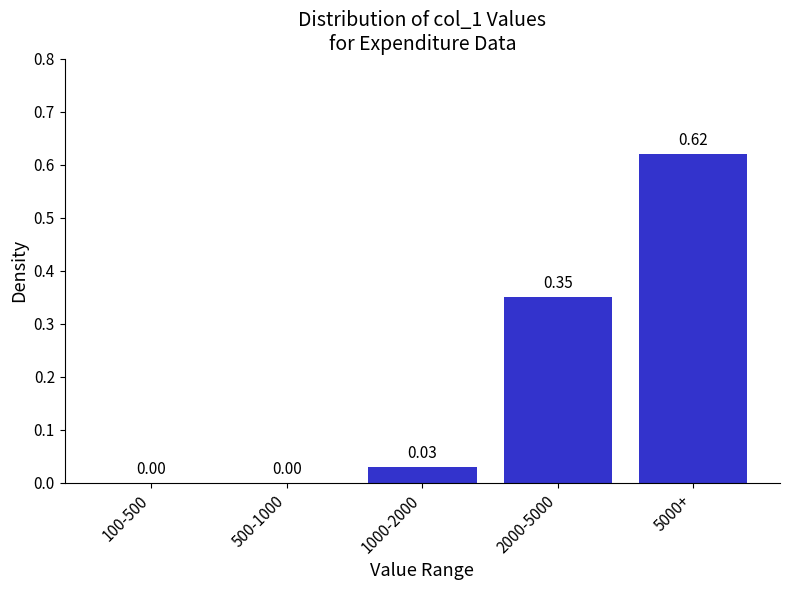

Which has a higher value, 2000-5000 or 100-500?

2000-5000